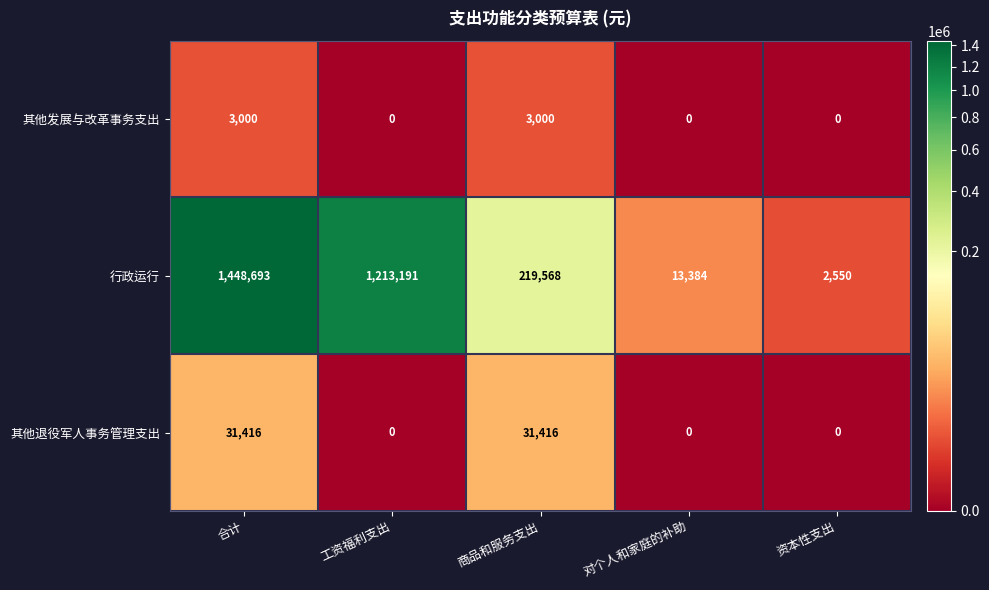

How many series are shown in this chart?

3